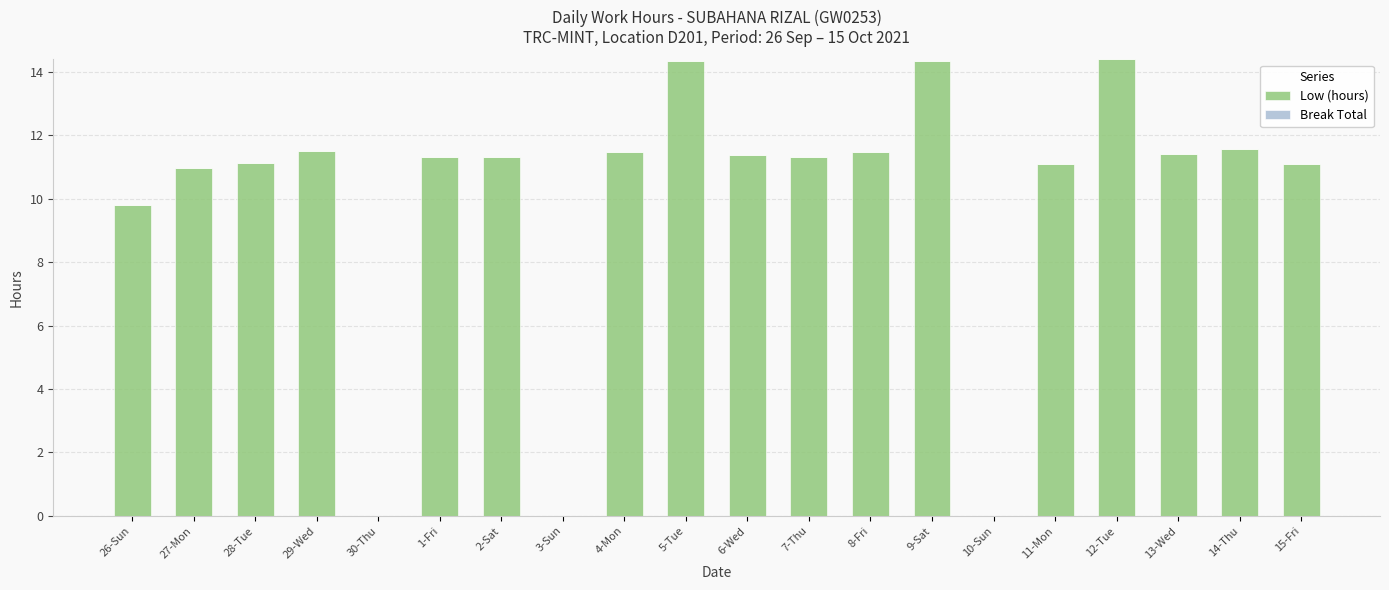

What is the sum of all values?

199.9